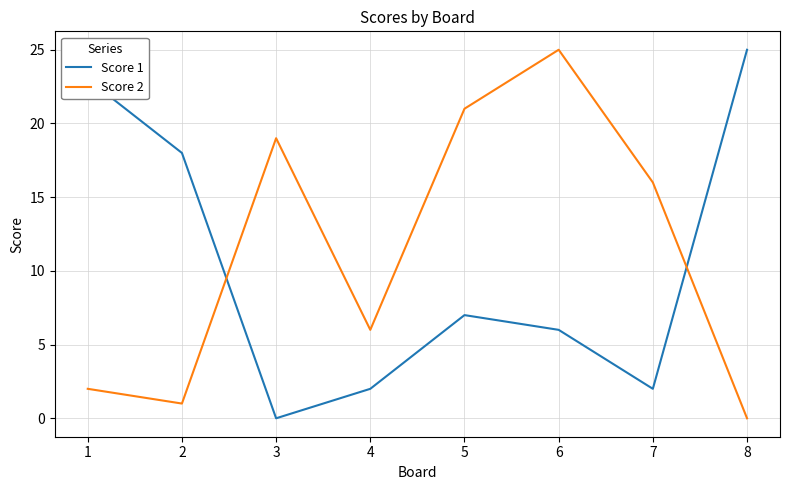

How many times do Score 2 and Score 1 cross each other?

2